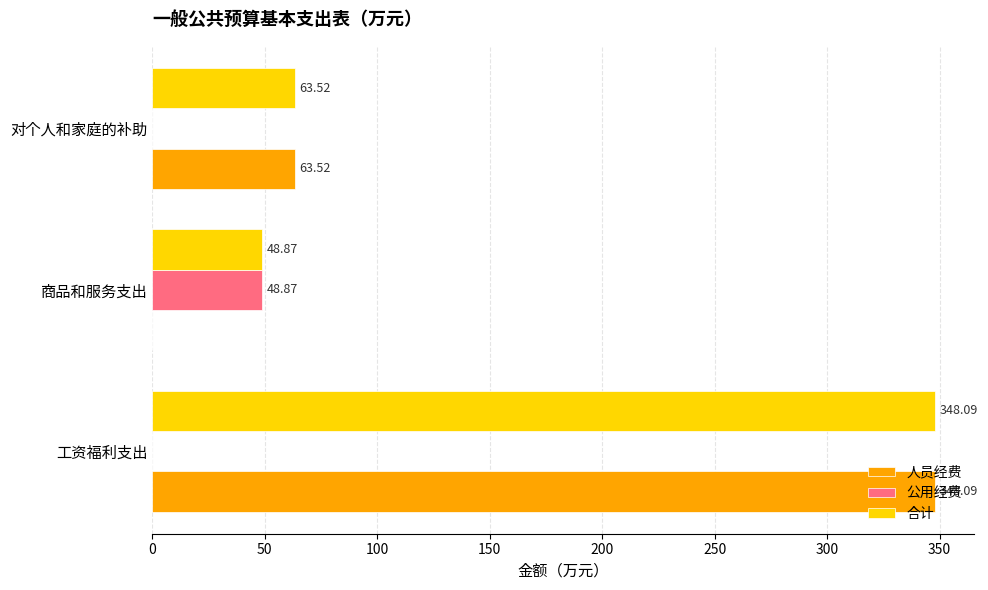

At which category is the sum across all series the highest?

工资福利支出